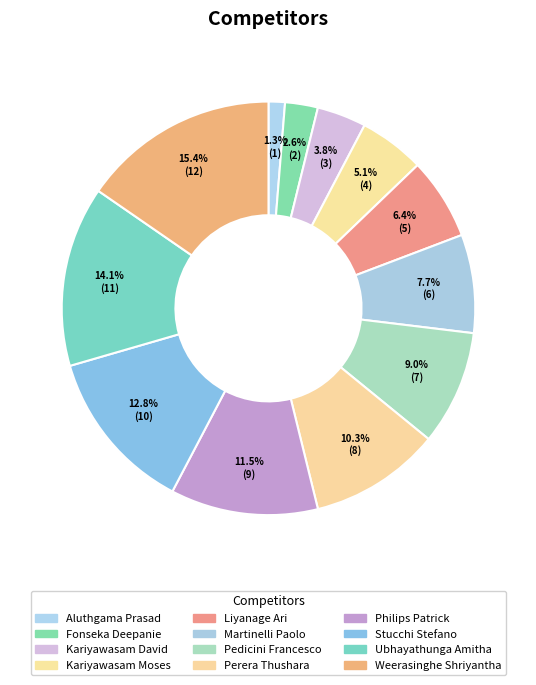

Which slice is the largest?

Weerasinghe Shriyantha